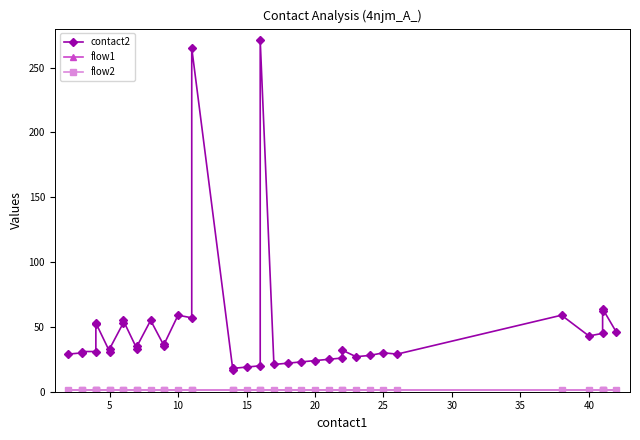

The flow2 series shows 1 at 10. True or false?

False